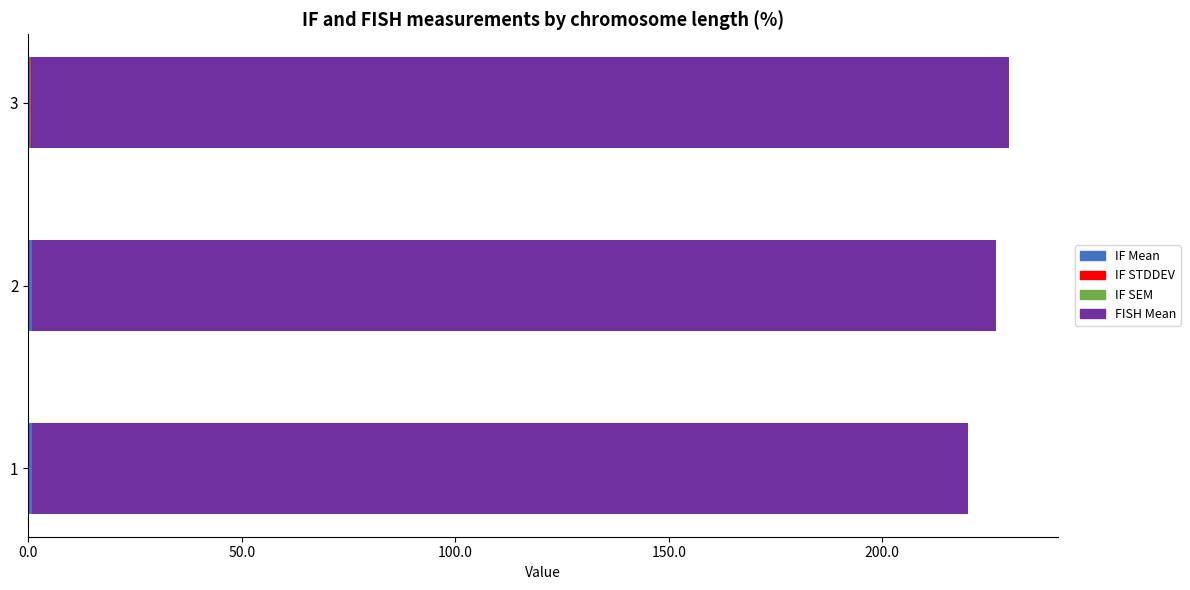

Count the number of categories in the chart.

3